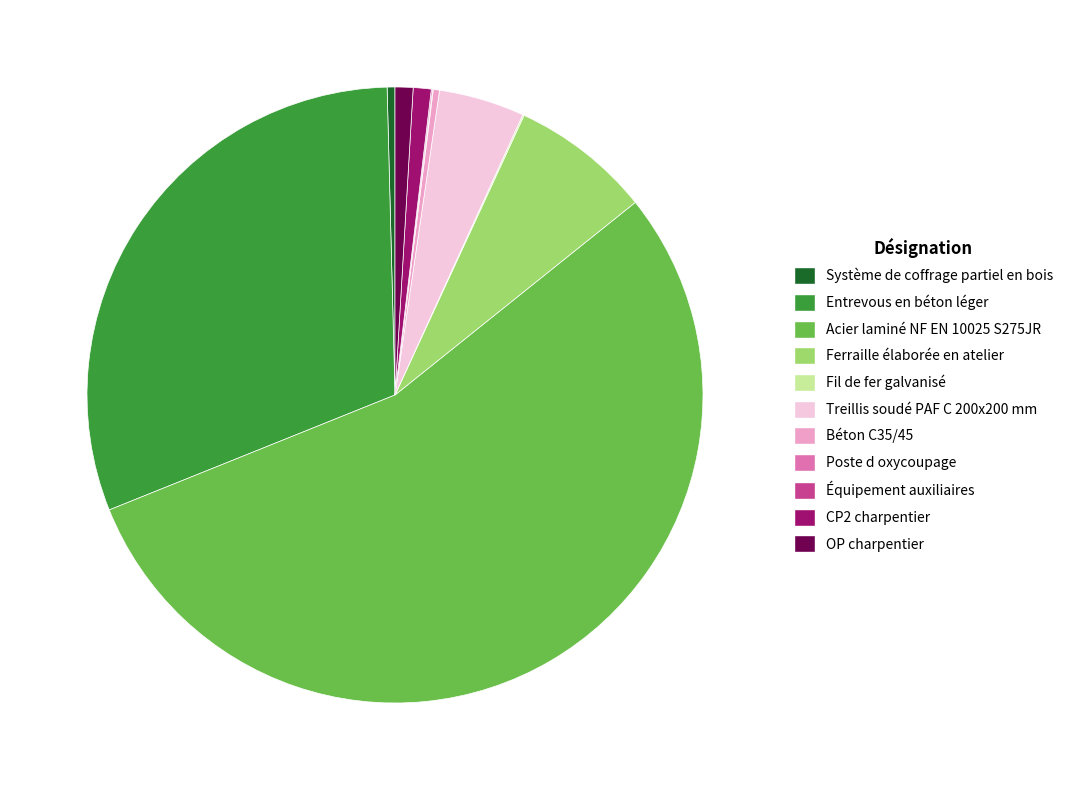

Does any single category account for the majority?

Yes